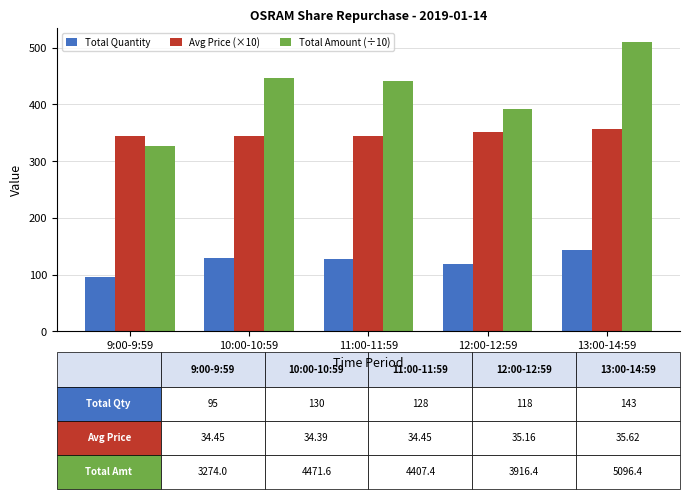

Rank the series by their average value, from highest to lowest.

Total Amount (÷10), Avg Price (×10), Total Quantity